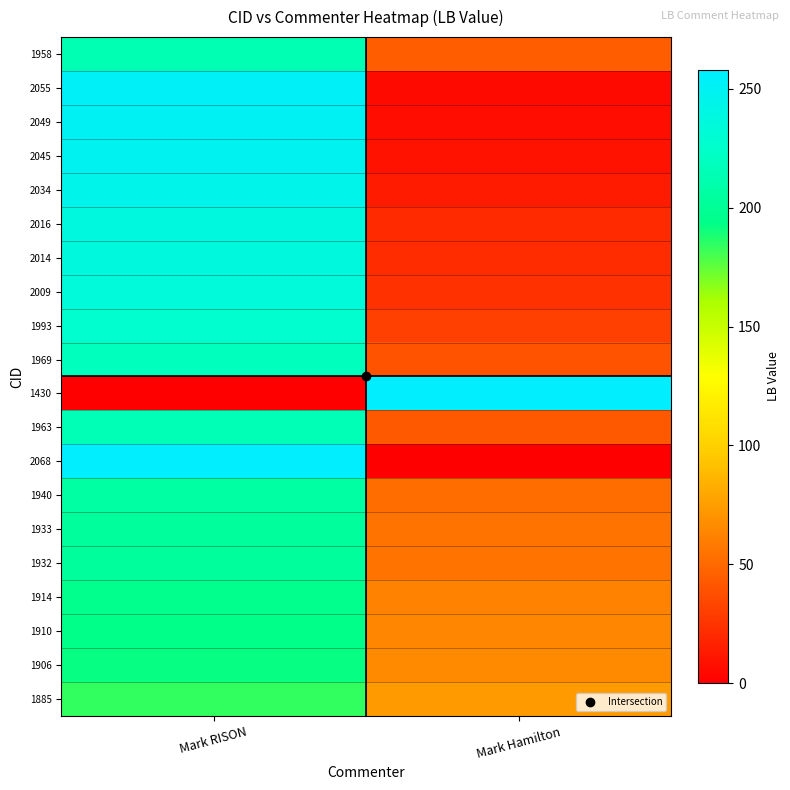

Which series changed the most between Mark RISON and Mark Hamilton?

1430